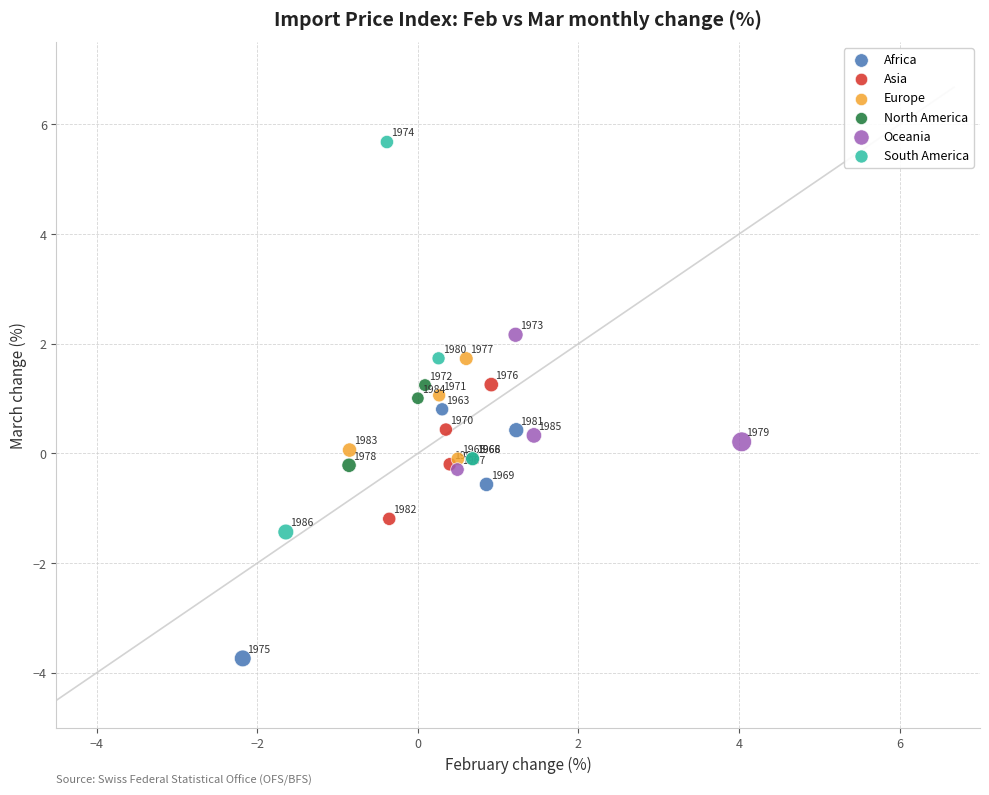

Which series reaches the minimum Y coordinate?

Africa